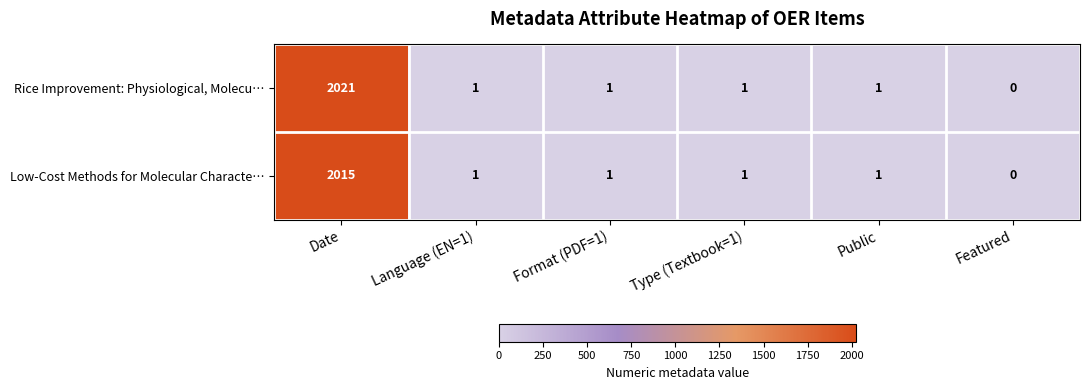

Is it true that Rice Improvement: Physiological, Molecu… equals 2021 at Date?

True